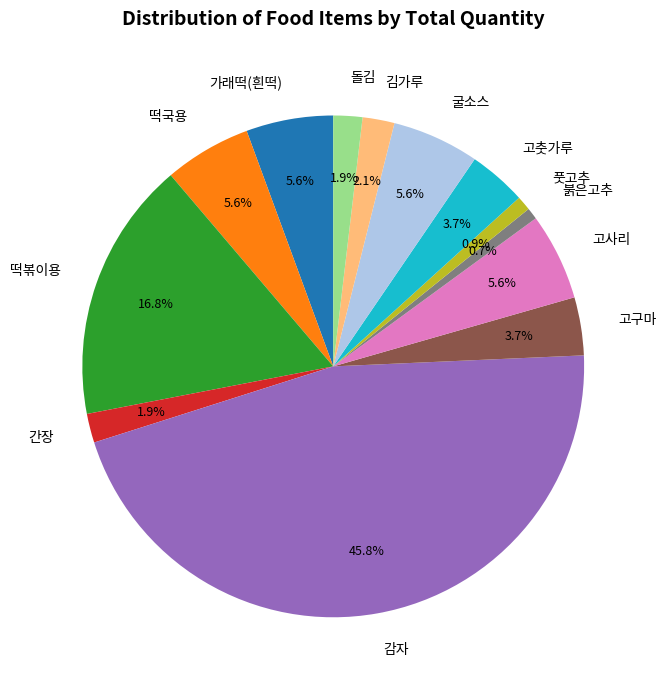

Count the number of slices in the pie.

13